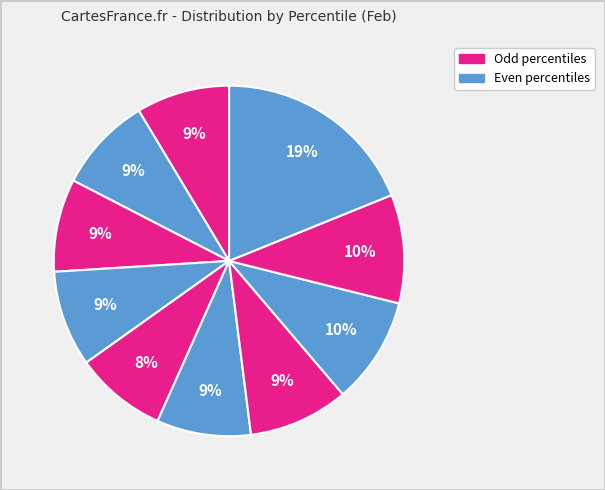

How many segments does this pie chart have?

10